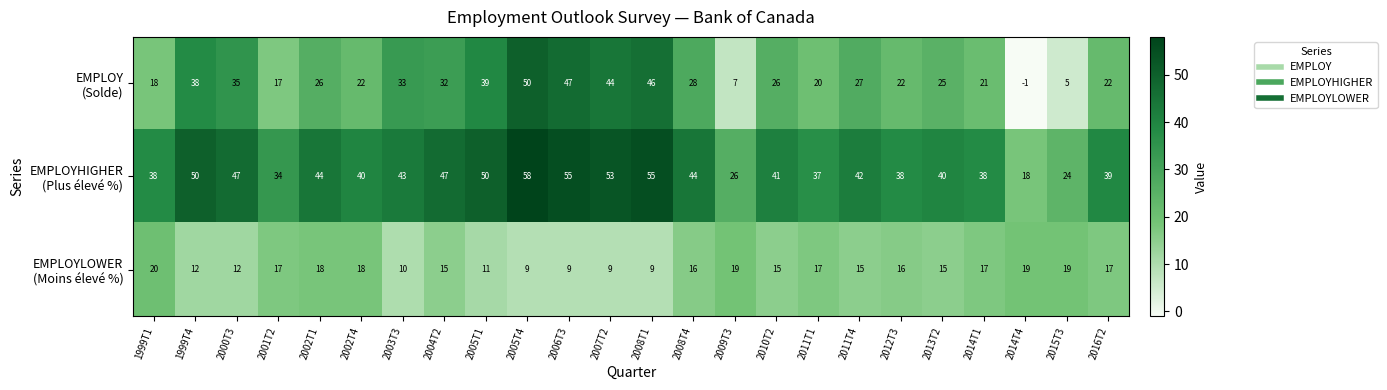

How many categories are shown in the chart?

24